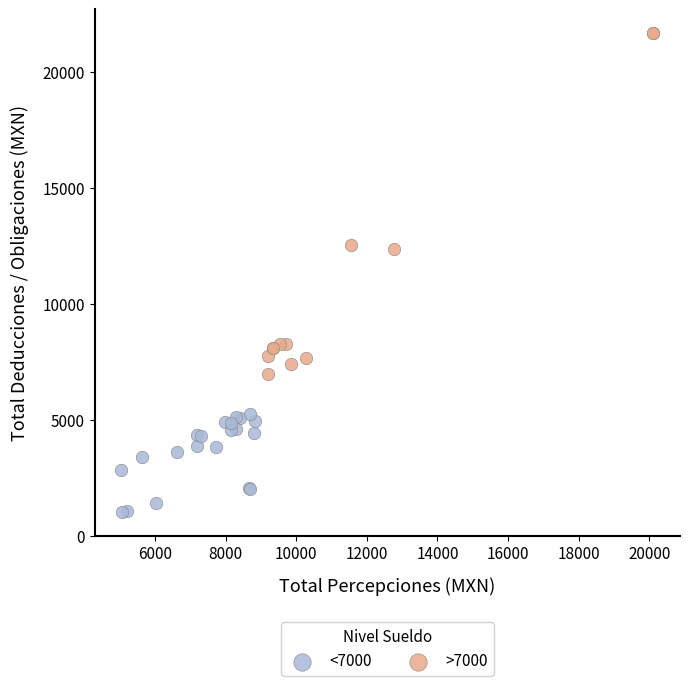

Which series reaches the maximum Y coordinate?

>7000